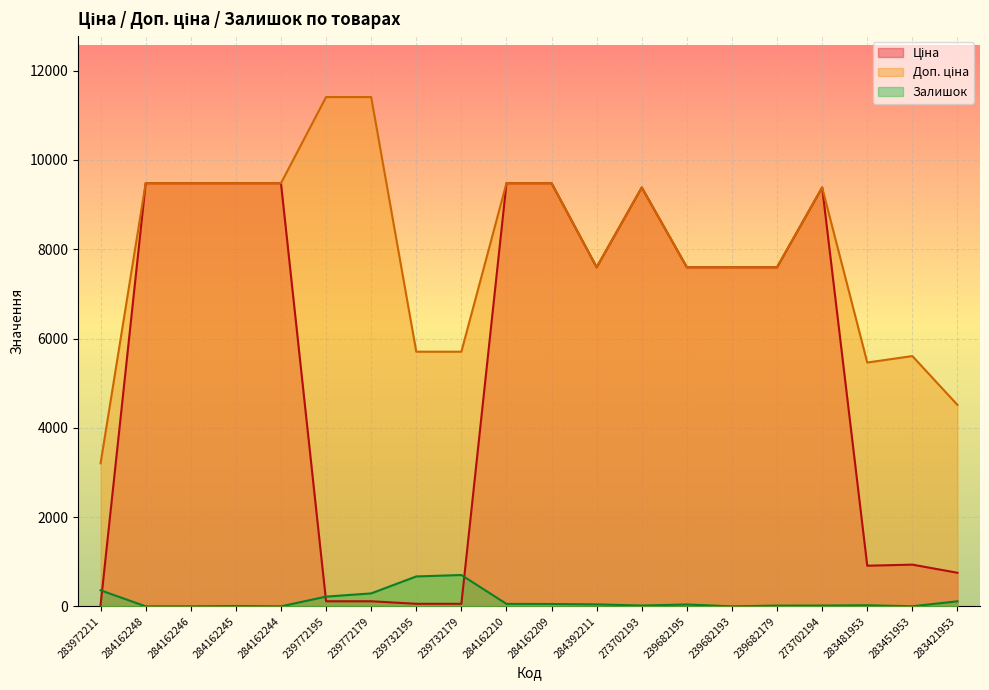

What position from the right is 239682193?

6